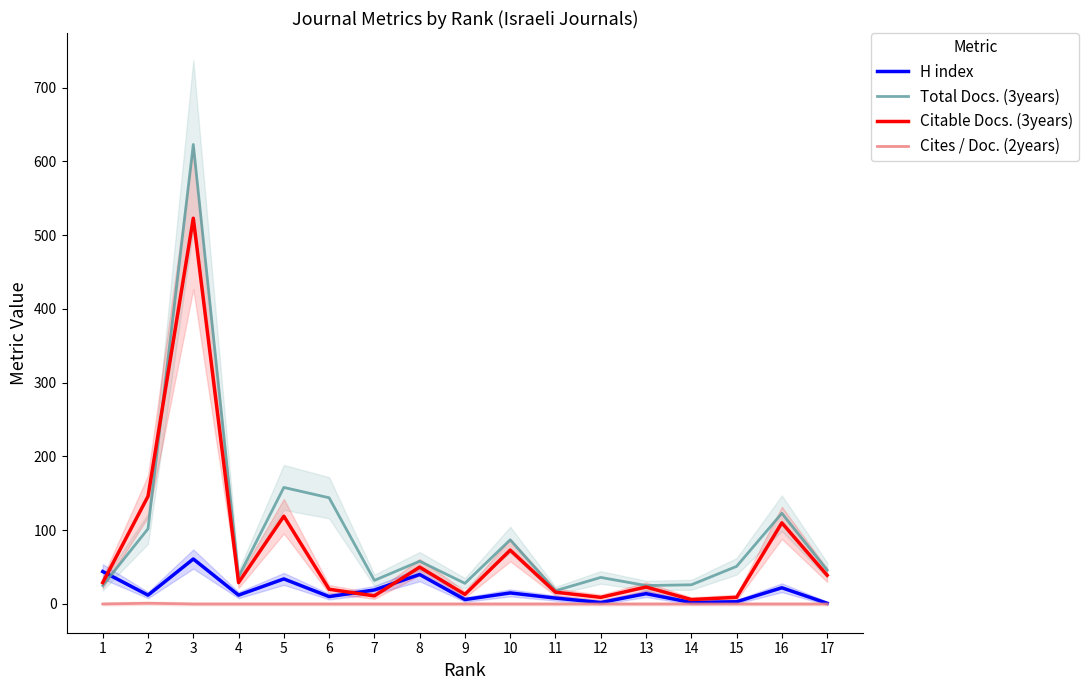

Reading right to left, extract all data points from this chart.

H index: 1	22	3	2	14	2	8	15	6	40	19	10	34	12	61	12	44
Total Docs. (3years): 46	123	51	26	25	36	18	87	28	58	32	144	158	37	623	102	25
Citable Docs. (3years): 39	110	9	6	23	9	16	73	13	50	11	20	119	29	523	146	29
Cites / Doc. (2years): 0	0	0	0	0	0	0	0	0	0	0	0	0	0	0	1	0